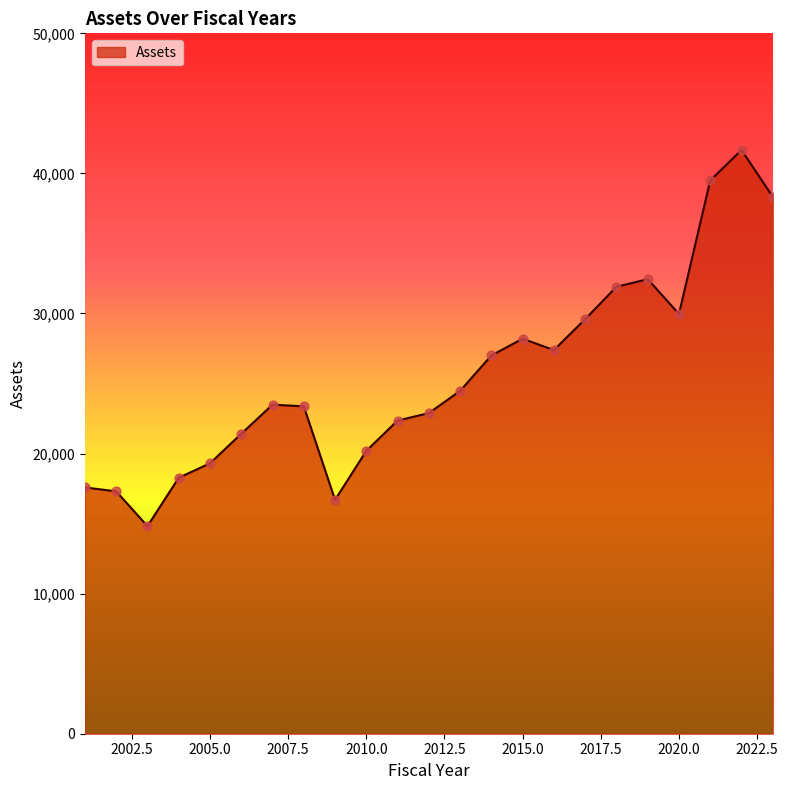

What is the minimum value shown in the chart?

14817.3